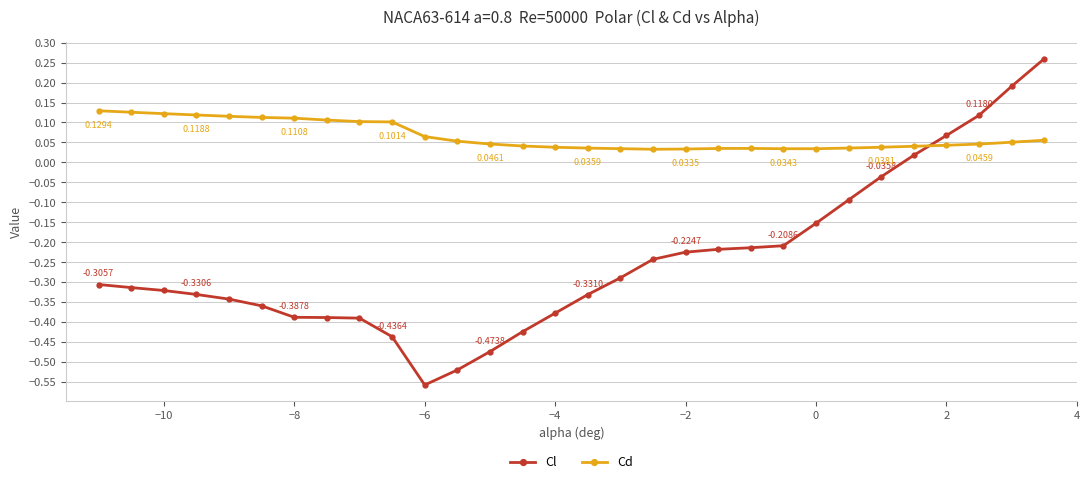

Rank the series by their maximum value, from highest to lowest.

Cl, Cd